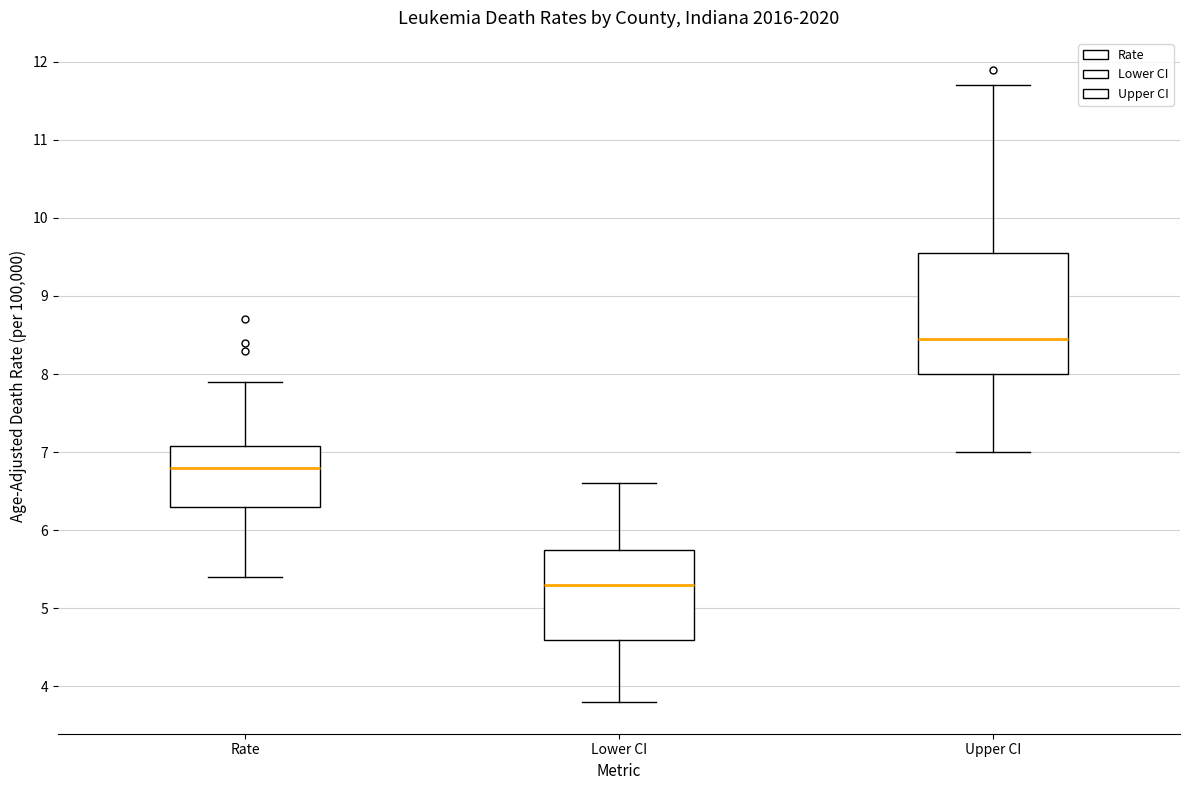

Reading left to right, read every box against the y-axis: the position of its median line, the range the box covers, and the ends of its whiskers. The values are not printed on the chart, so give them approximately, as read against the axis.

Rate: median 6.8, box 6.3 to 7.1, whiskers 5.4 to 7.9
Lower CI: median 5.3, box 4.6 to 5.8, whiskers 3.8 to 6.6
Upper CI: median 8.5, box 8.0 to 9.6, whiskers 7.0 to 11.7